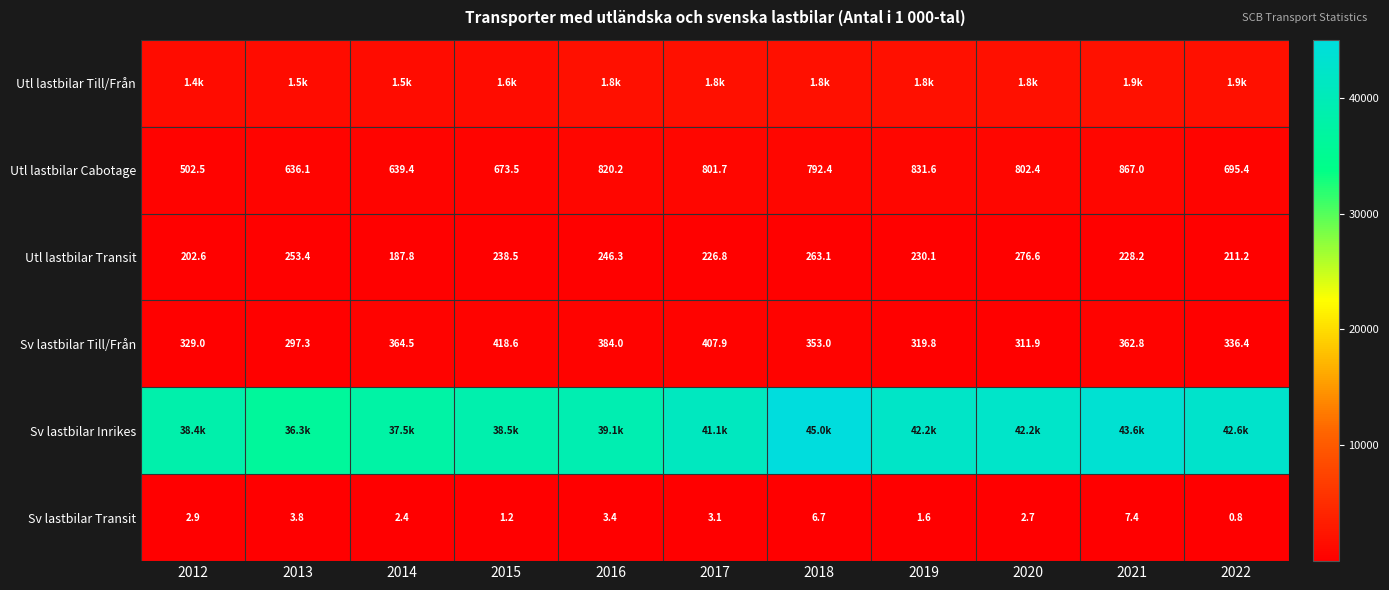

List the labels in order of Utl lastbilar Cabotage value, smallest first.

2012, 2013, 2014, 2015, 2022, 2018, 2017, 2020, 2016, 2019, 2021